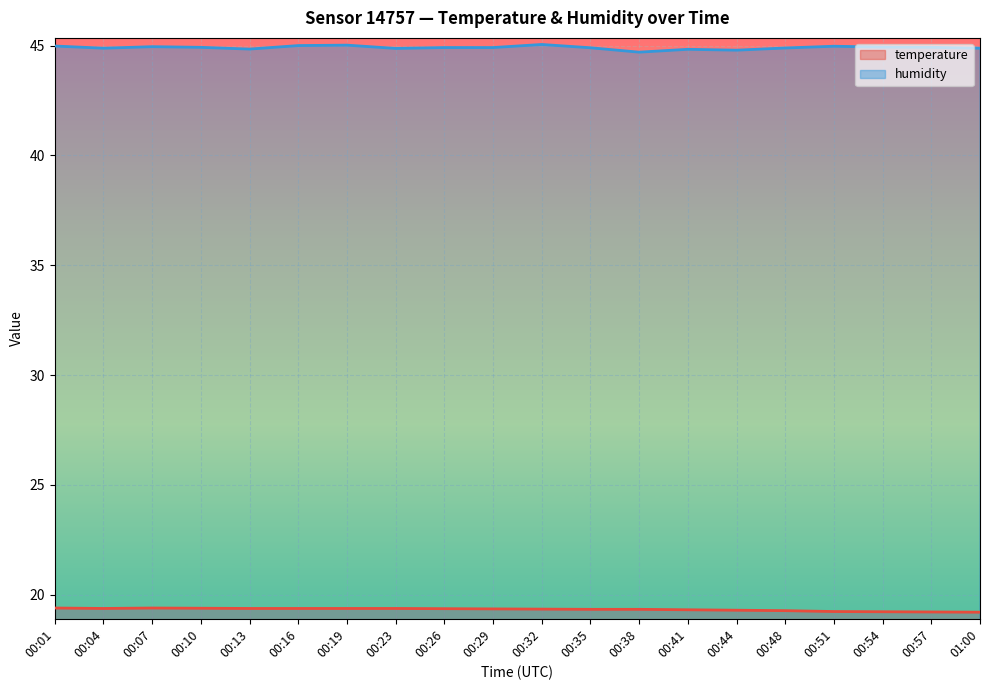

Is the value of temperature at 00:23 greater than the value of humidity at 00:23?

No